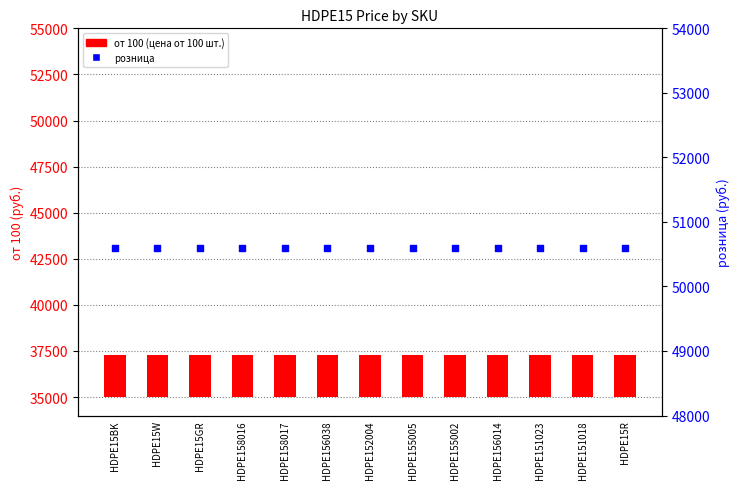

What are all the series names shown in the legend?

от 100, розница